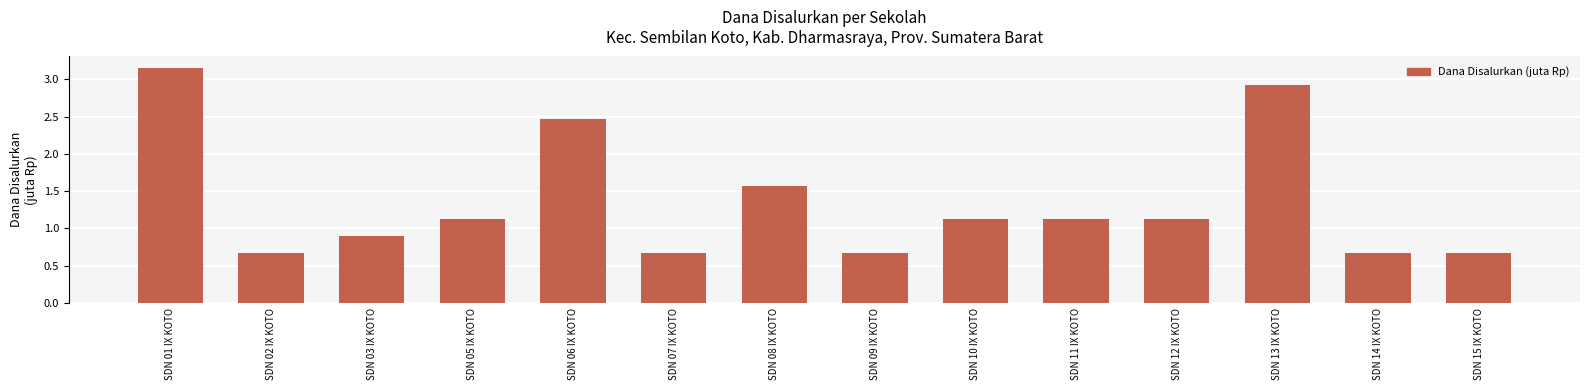

True or false: the data shows 0.8 at SDN 11 IX KOTO.

False